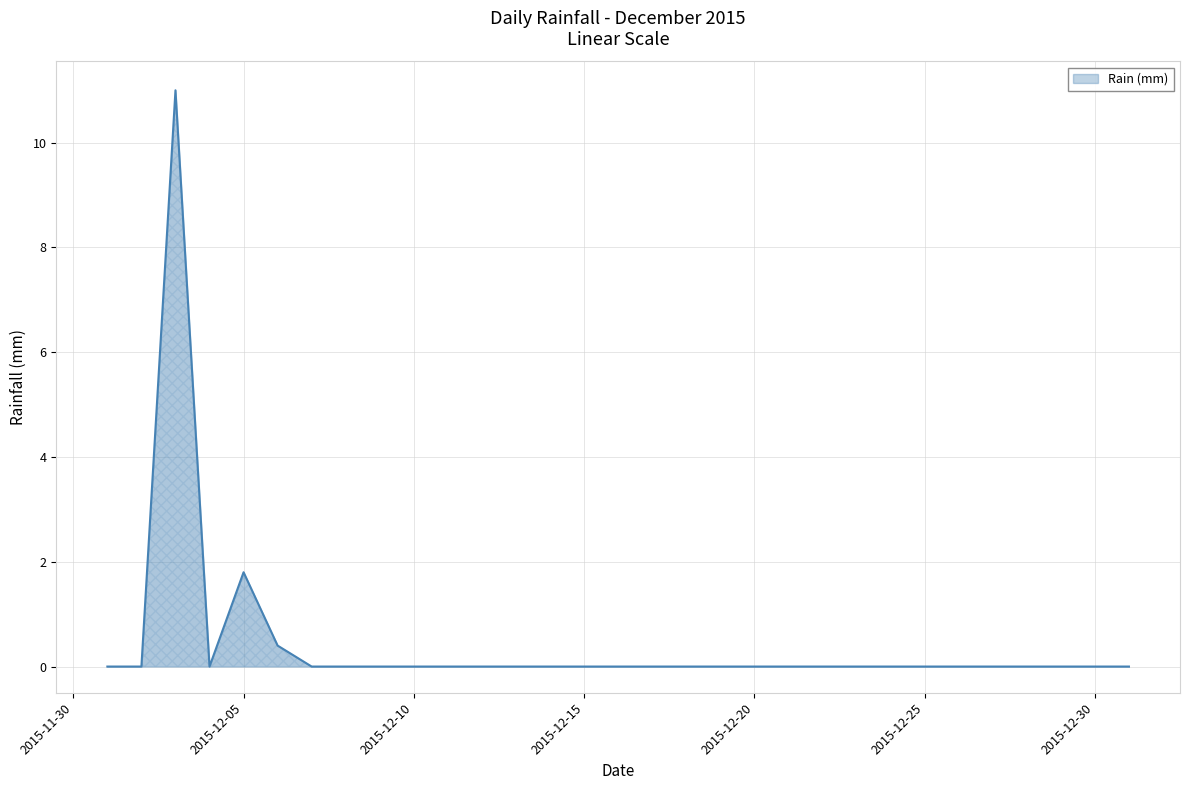

What is the difference between the maximum and minimum values?

11.0